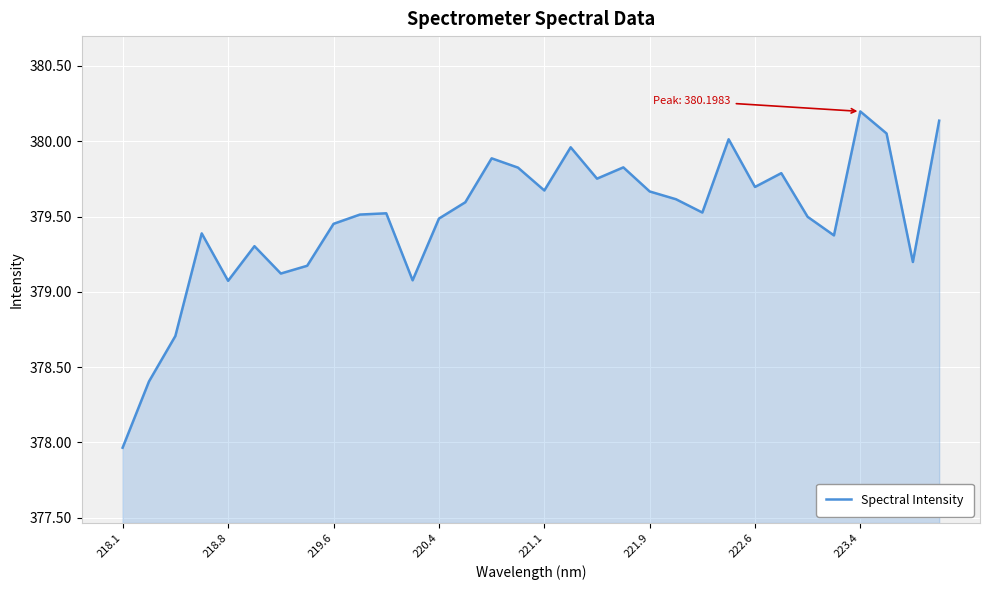

What is the greatest value displayed?

380.2